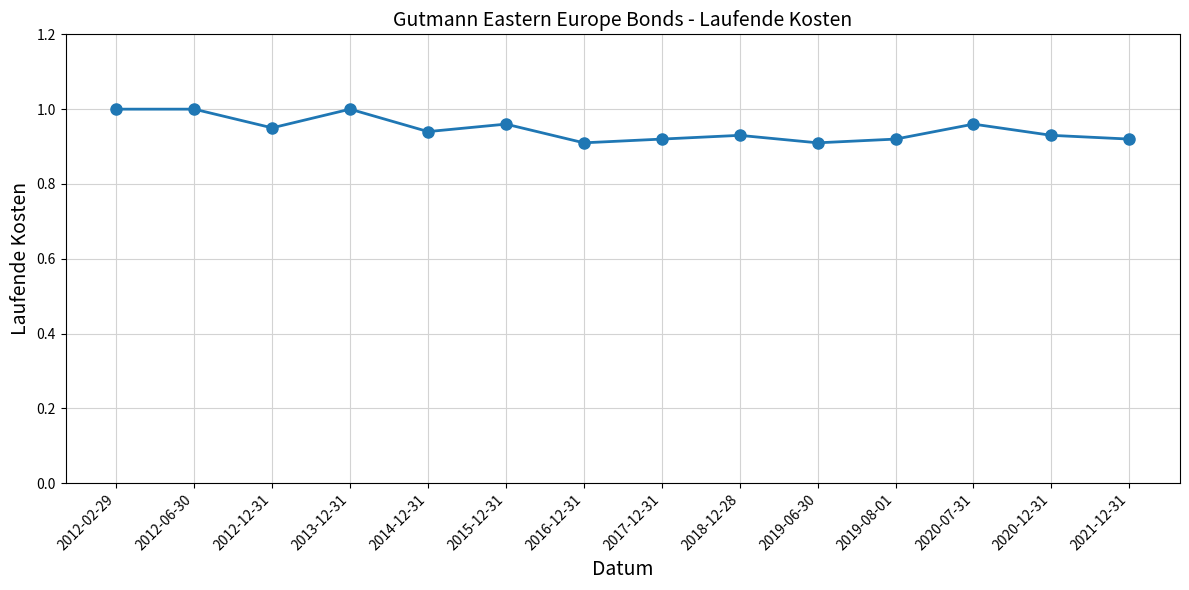

Does the chart display data point markers on the line(s)?

Yes